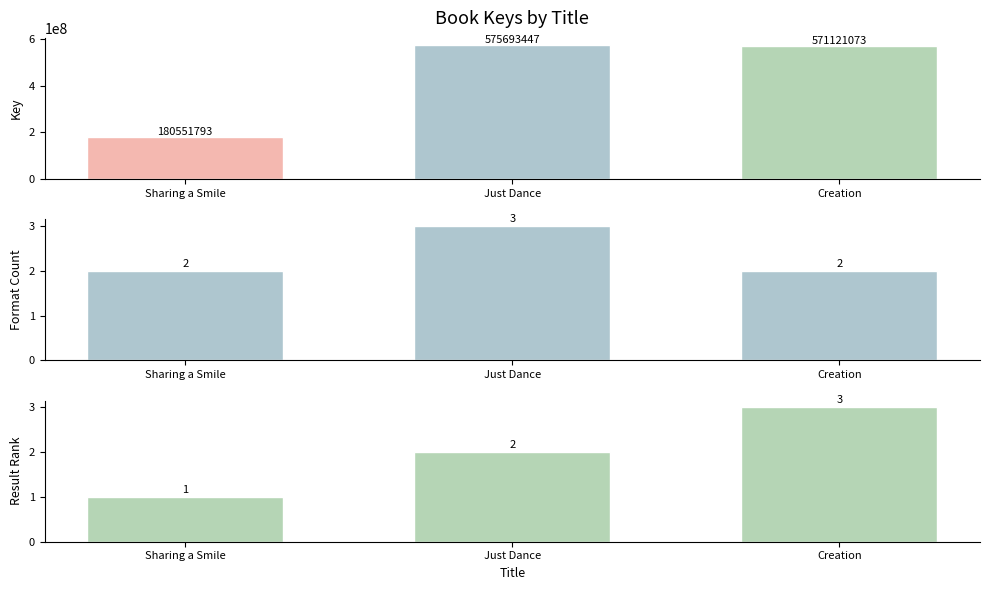

Which category has the lowest value in the Format Count series?

Sharing a Smile